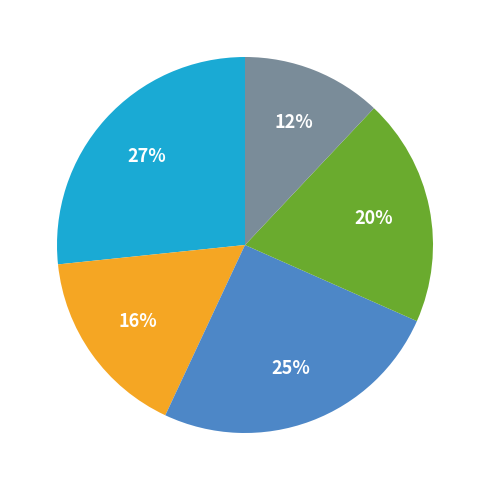

To the nearest percent, what is the difference between the largest and smallest slice percentages?

15%